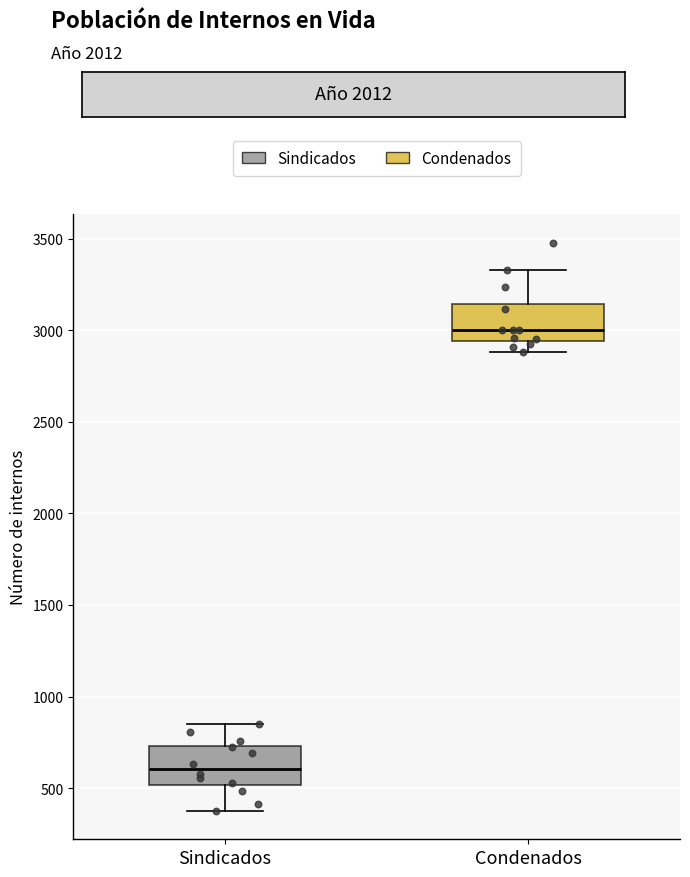

Reading left to right, read every box against the y-axis: the position of its median line, the range the box covers, and the ends of its whiskers. The values are not printed on the chart, so give them approximately, as read against the axis.

Sindicados: median 600, box 500 to 750, whiskers 400 to 850
Condenados: median 3000, box 2950 to 3150, whiskers 2900 to 3350